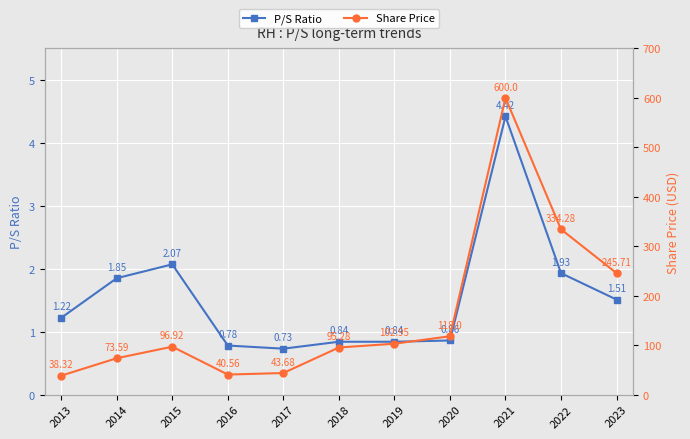

Which series has the widest spread of values?

Share Price